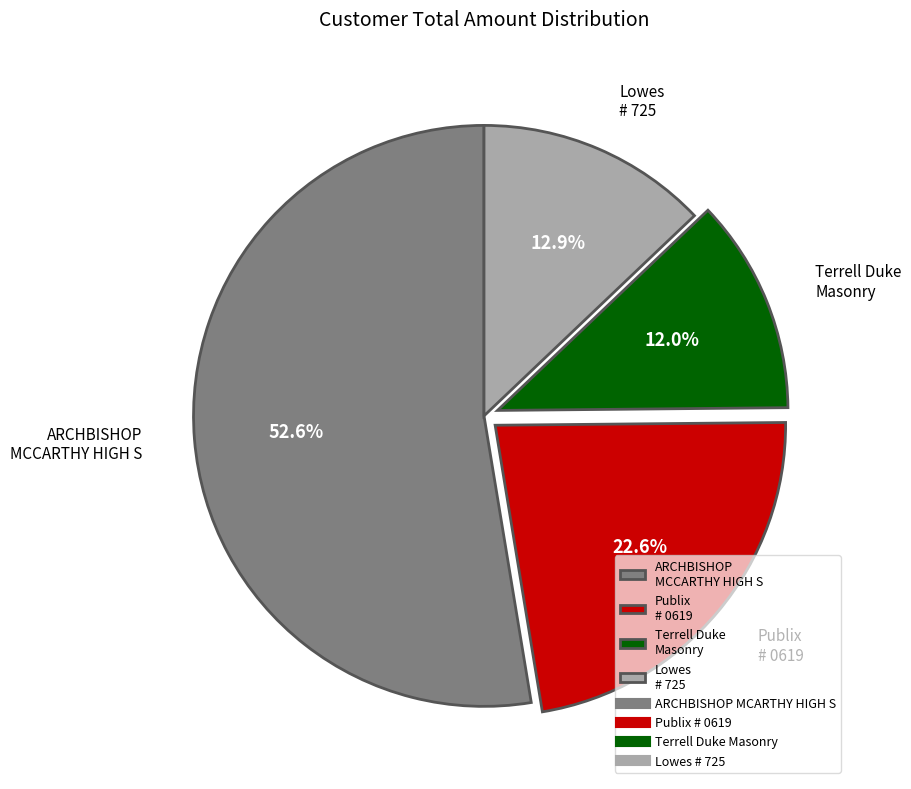

To the nearest percent, what is the difference between the largest and smallest slice percentages?

41%